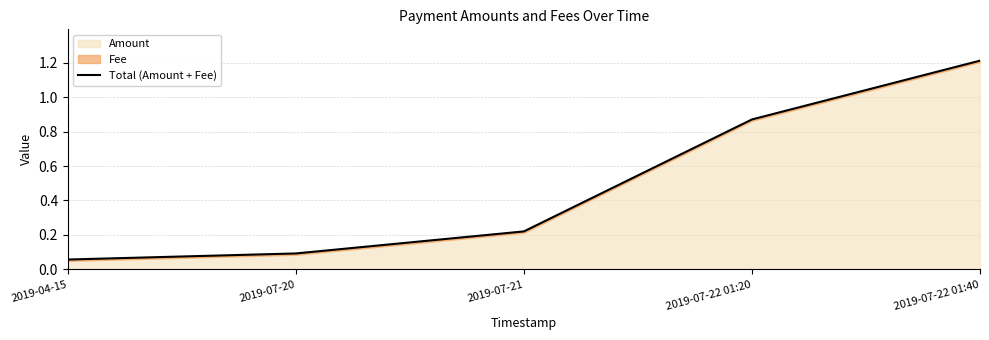

The value at 2019-07-22 01:20 is 0.4. True or false?

False